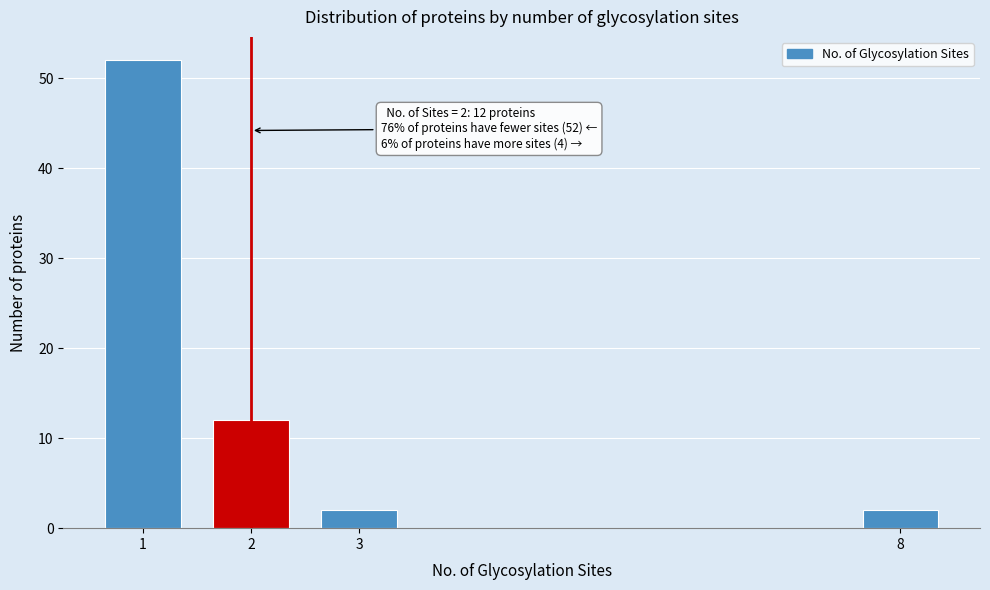

Reading left to right, extract all data points from this chart.

1=52	2=12	3=2	8=2